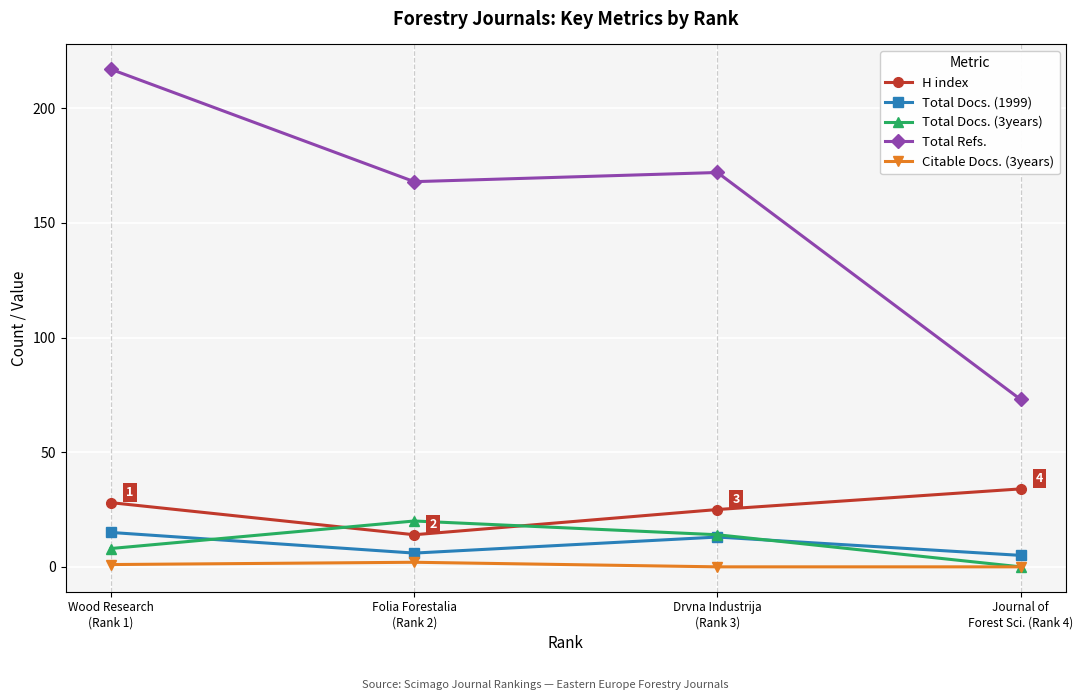

True or false: Total Refs. and Citable Docs. (3years) intersect in this chart.

False